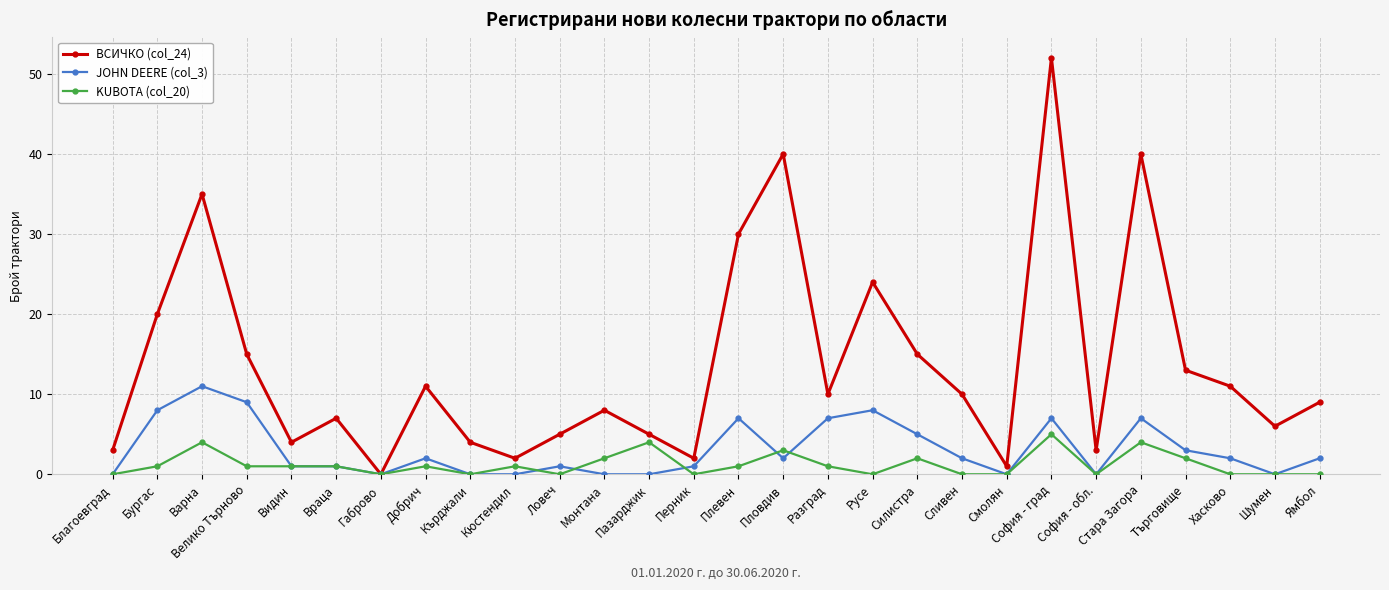

Rank the series by their maximum value, from lowest to highest.

KUBOTA (col_20), JOHN DEERE (col_3), ВСИЧКО (col_24)